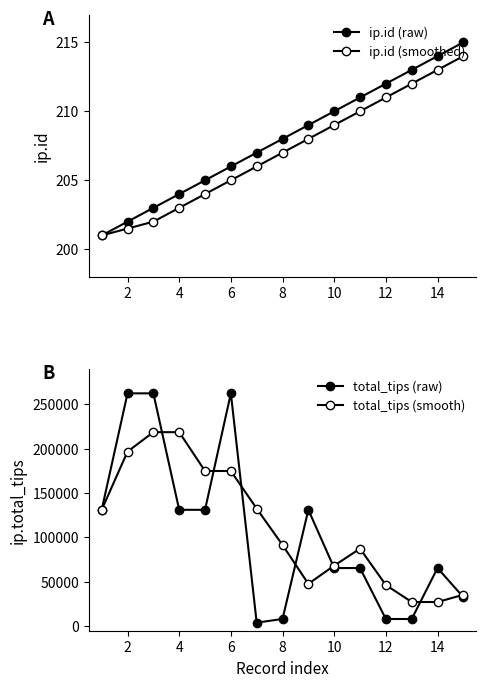

True or false: ip.total_tips (smoothed) has a value of 15102.9 at 10.

False